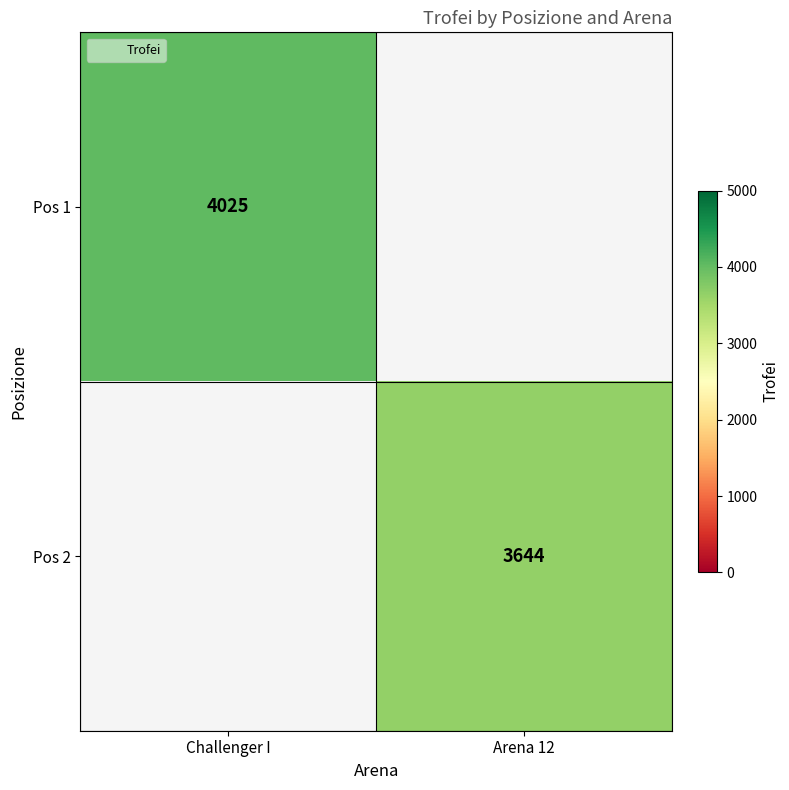

The Pos 1 series shows 7151 at Challenger I. True or false?

False